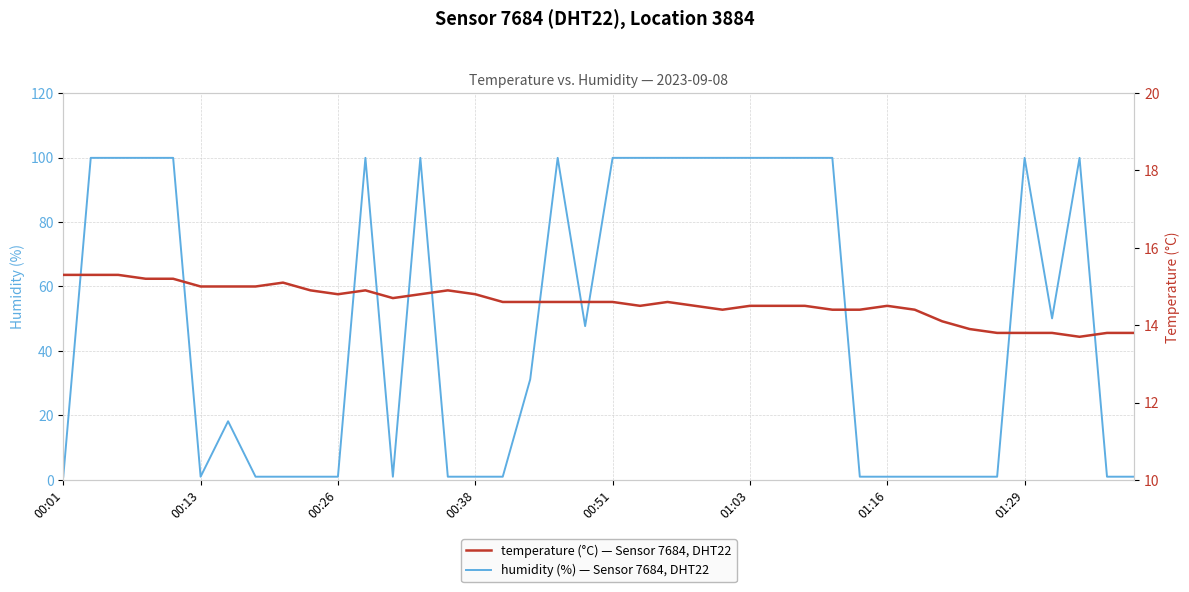

True or false: humidity has more than 2 interior local peaks.

True